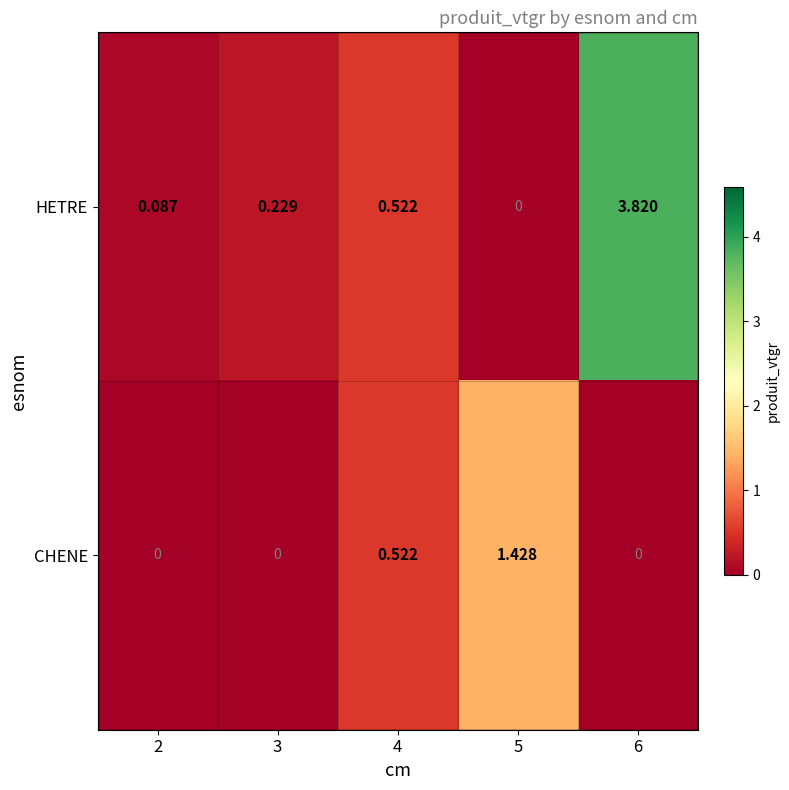

Which series changed the most between 5 and 6?

HETRE